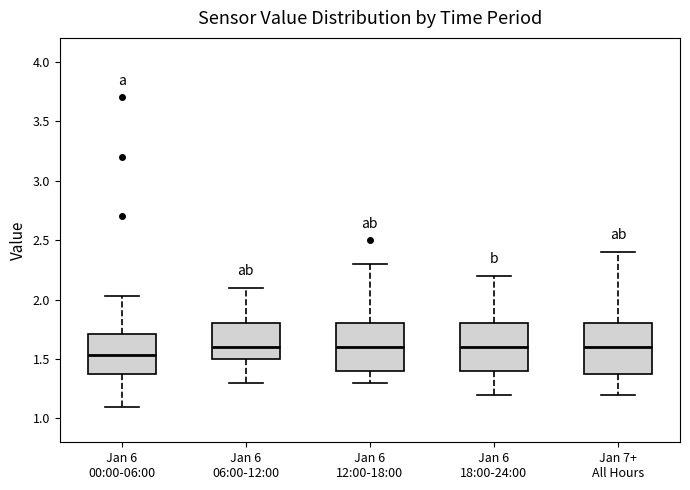

Where does the upper whisker of the box for Jan 6 06:00-12:00 end on the y-axis? The values are not printed on the chart, so give them approximately, as read against the axis.

2.10